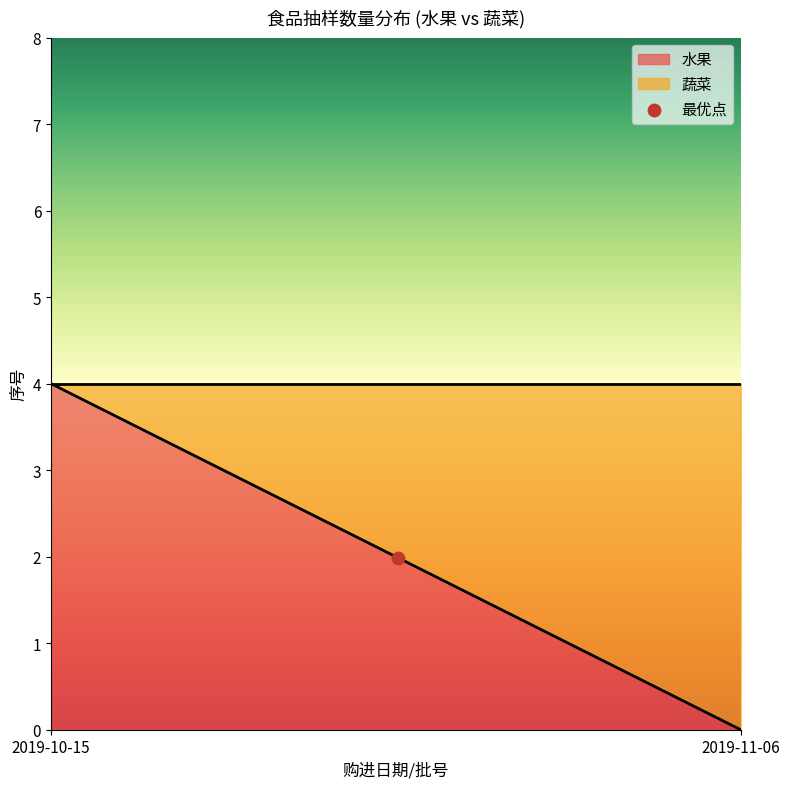

Which series has the widest spread of Y values?

水果